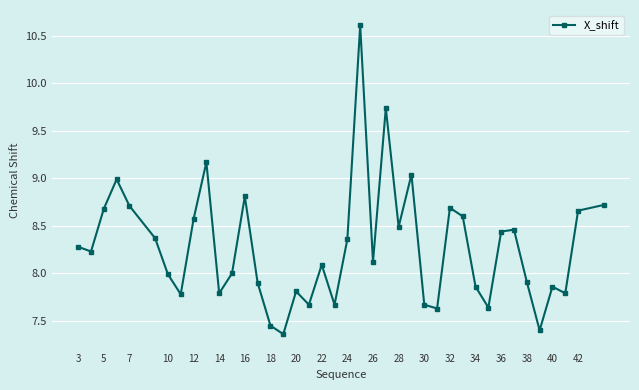

What is the maximum value shown in the chart?

10.6